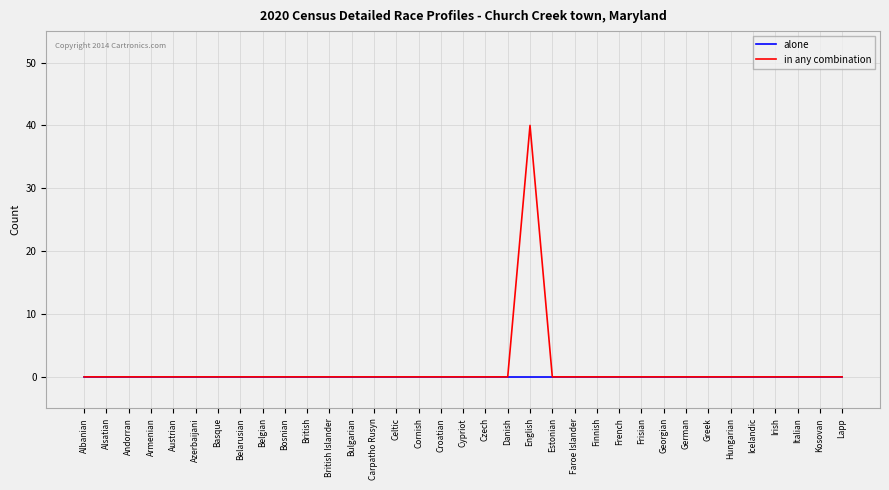

At which category is the sum across all series the highest?

English